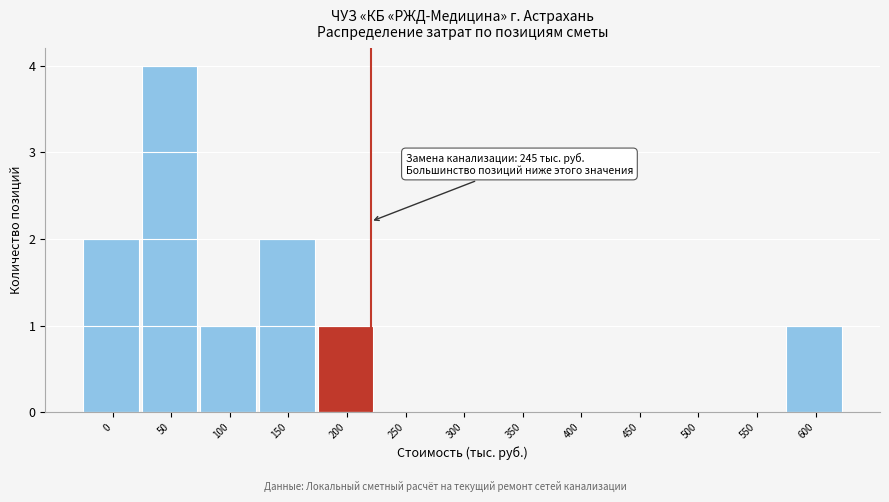

Reading left to right, transcribe all the data shown in this chart.

0=2	50=4	100=1	150=2	200=1	250=0	300=0	350=0	400=0	450=0	500=0	550=0	600=1